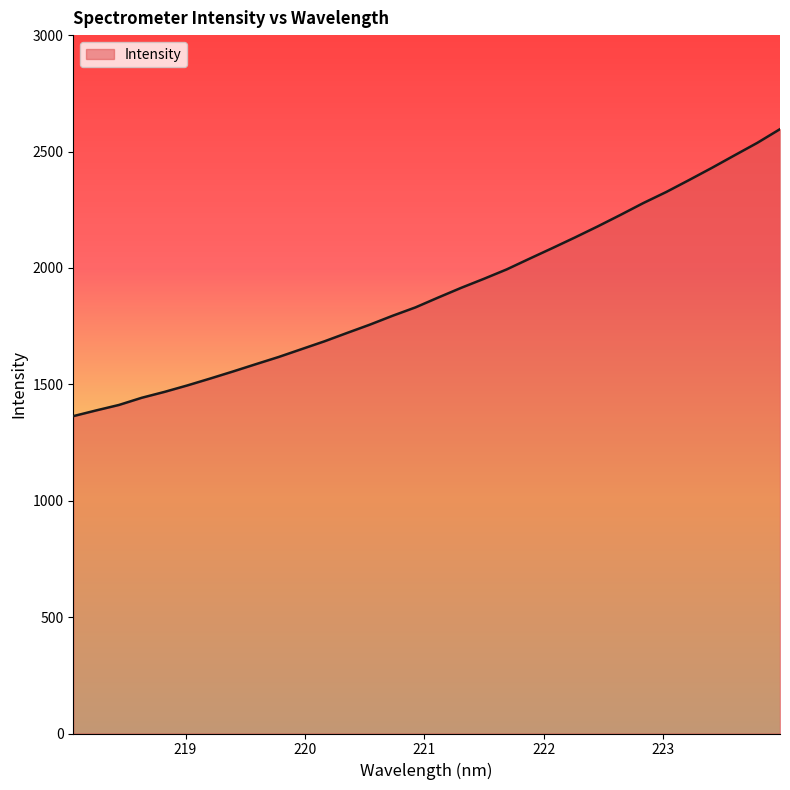

Does the chart have visible grid lines?

No